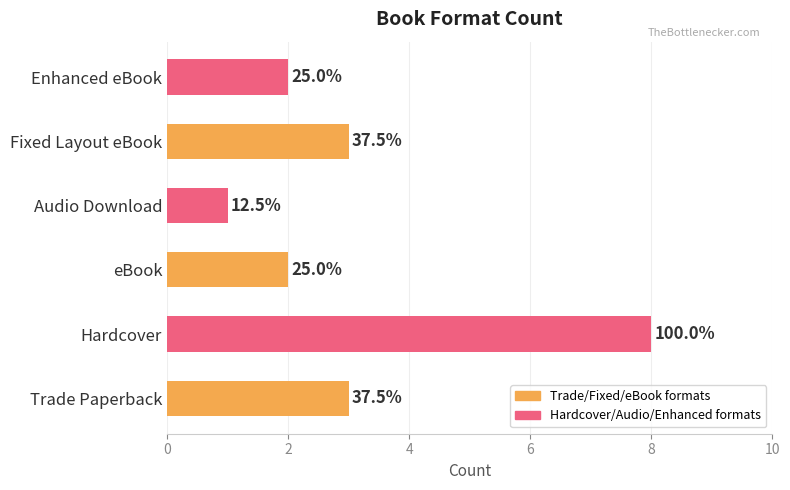

Are the bars grouped side by side (vs. stacked)?

No